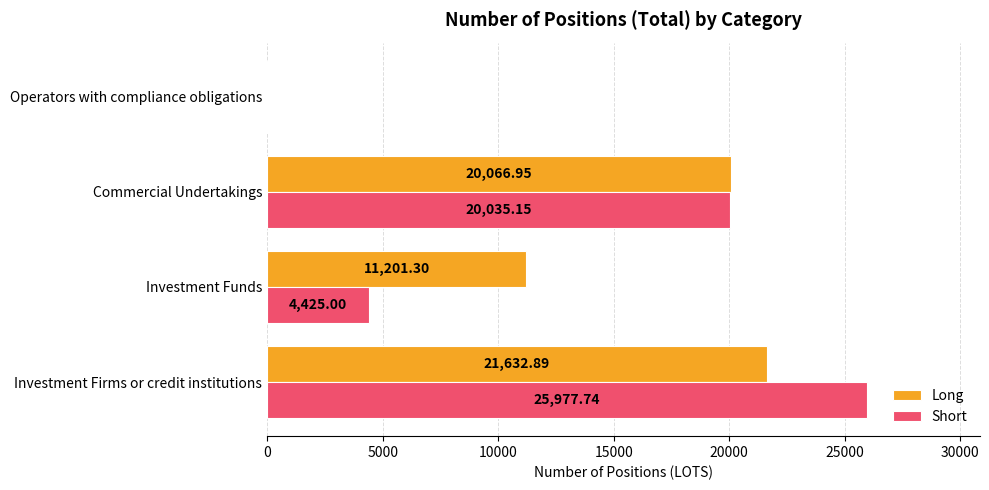

What is the sum of the Long values at Commercial Undertakings and Operators with compliance obligations?

20067.0